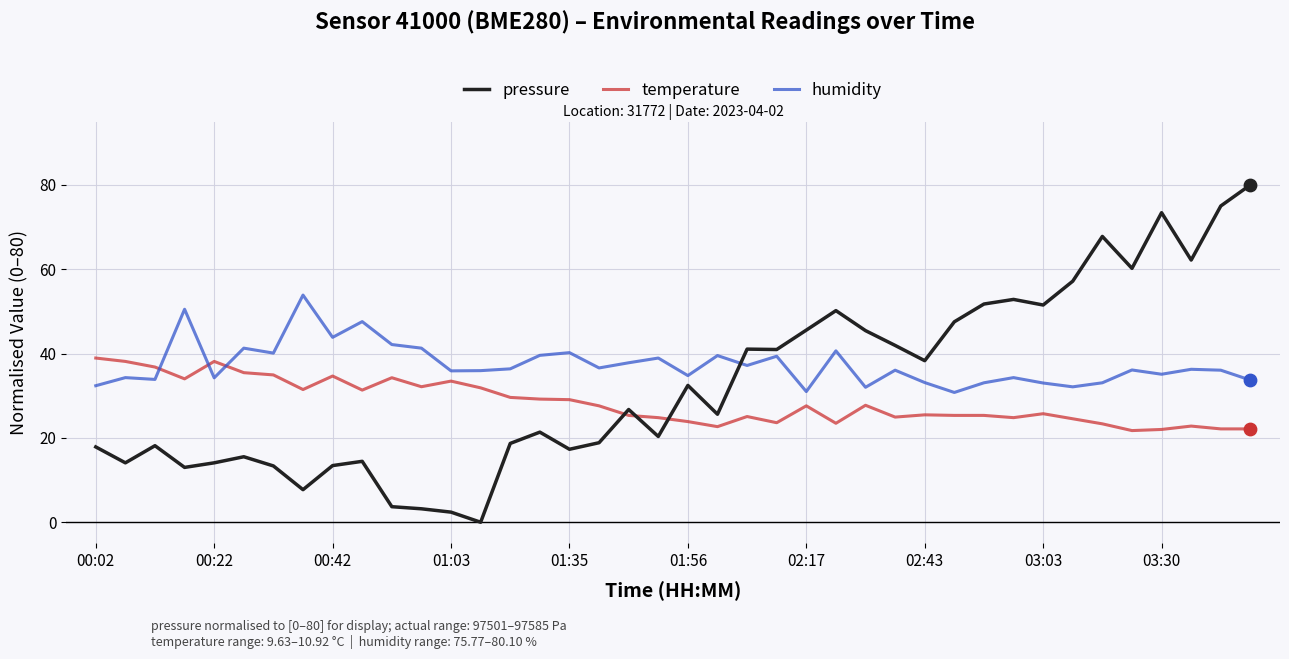

Which series has the largest range (max minus min)?

pressure